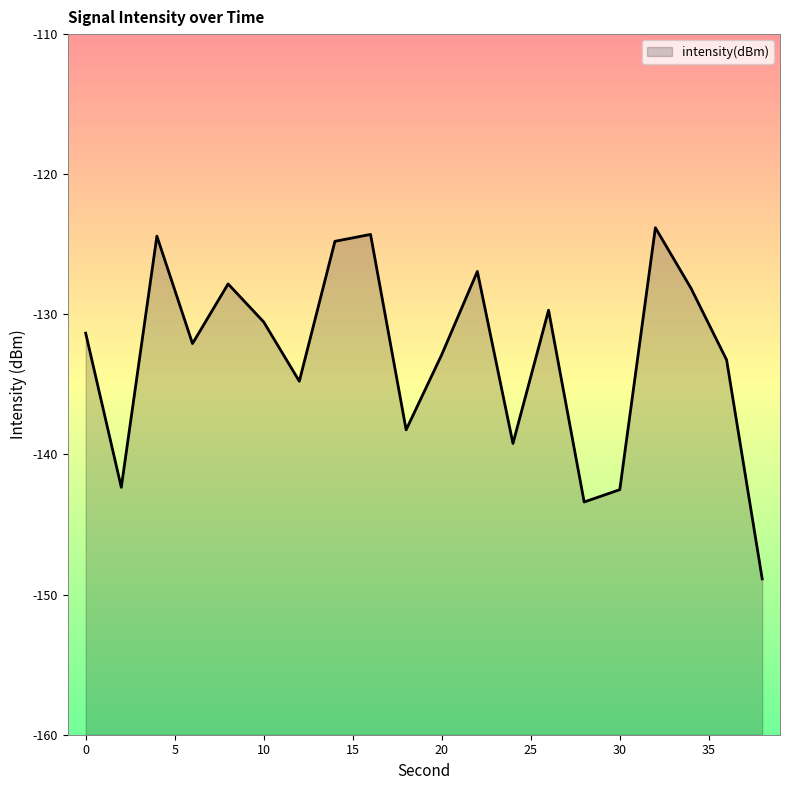

The value at 30 is -142.5. True or false?

True